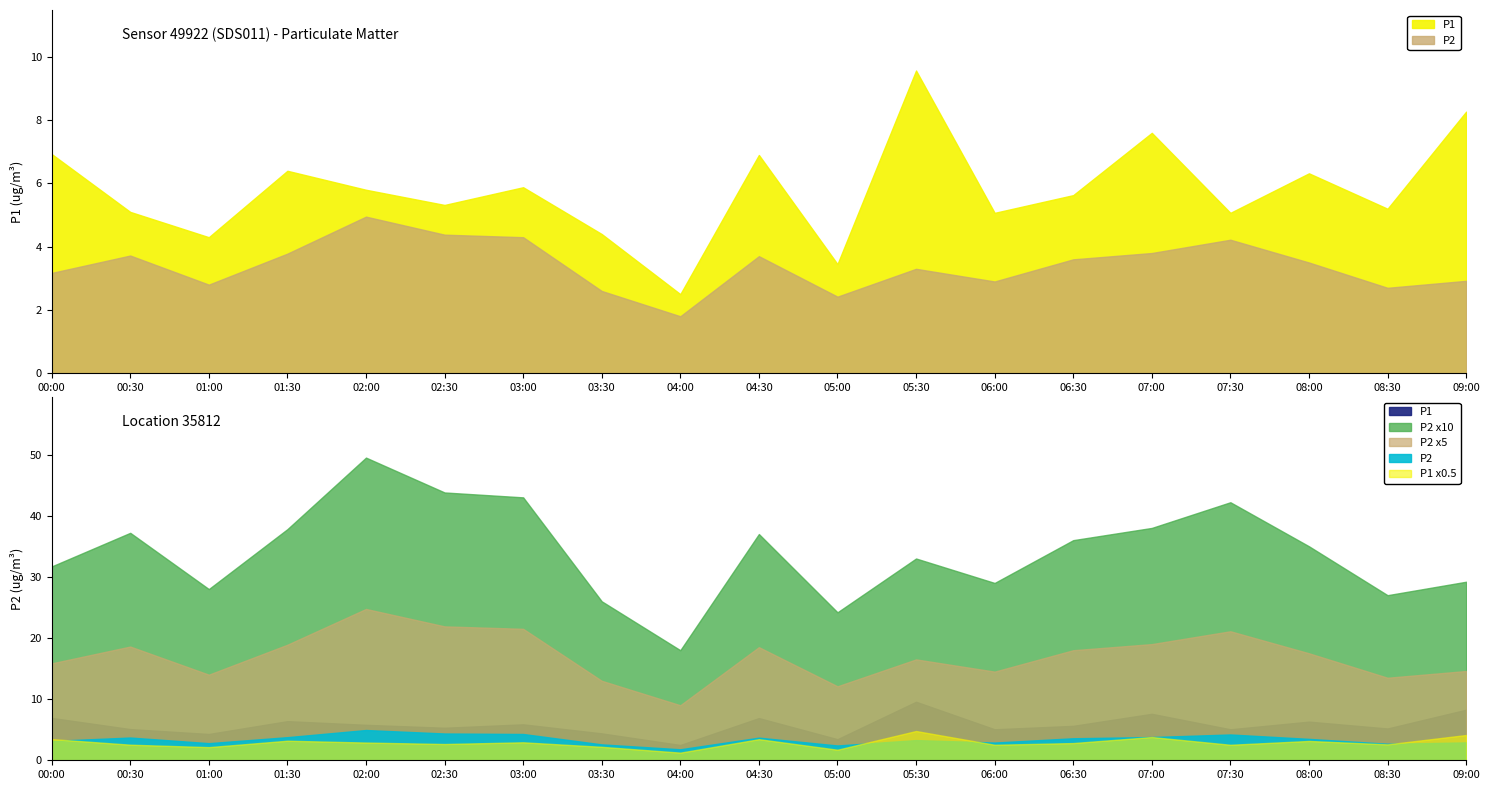

What value does the P2 series have at 03:30?

2.6